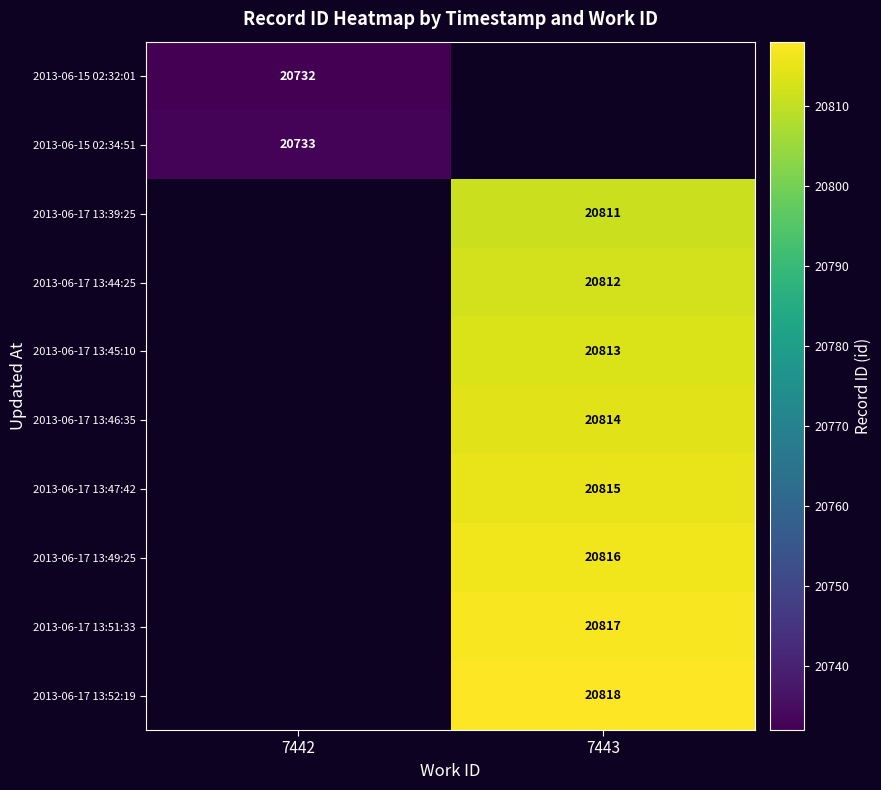

Is it true that 2013-06-15 02:34:51 equals 20733 at 7442?

True